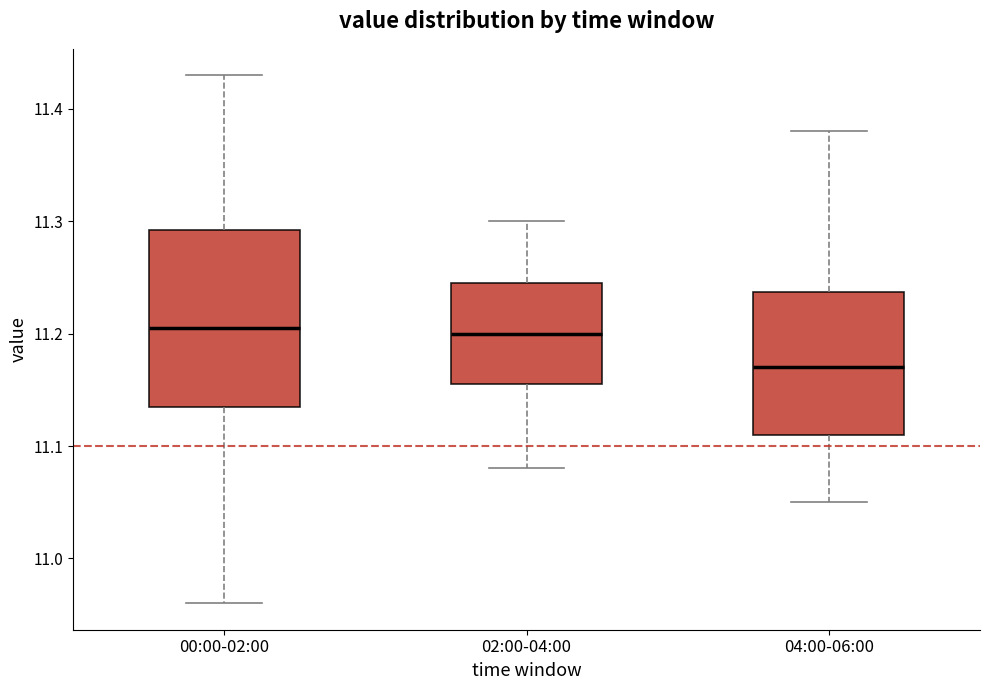

Where is the upper edge of the box for 00:00-02:00 on the y-axis? The values are not printed on the chart, so give them approximately, as read against the axis.

11.29